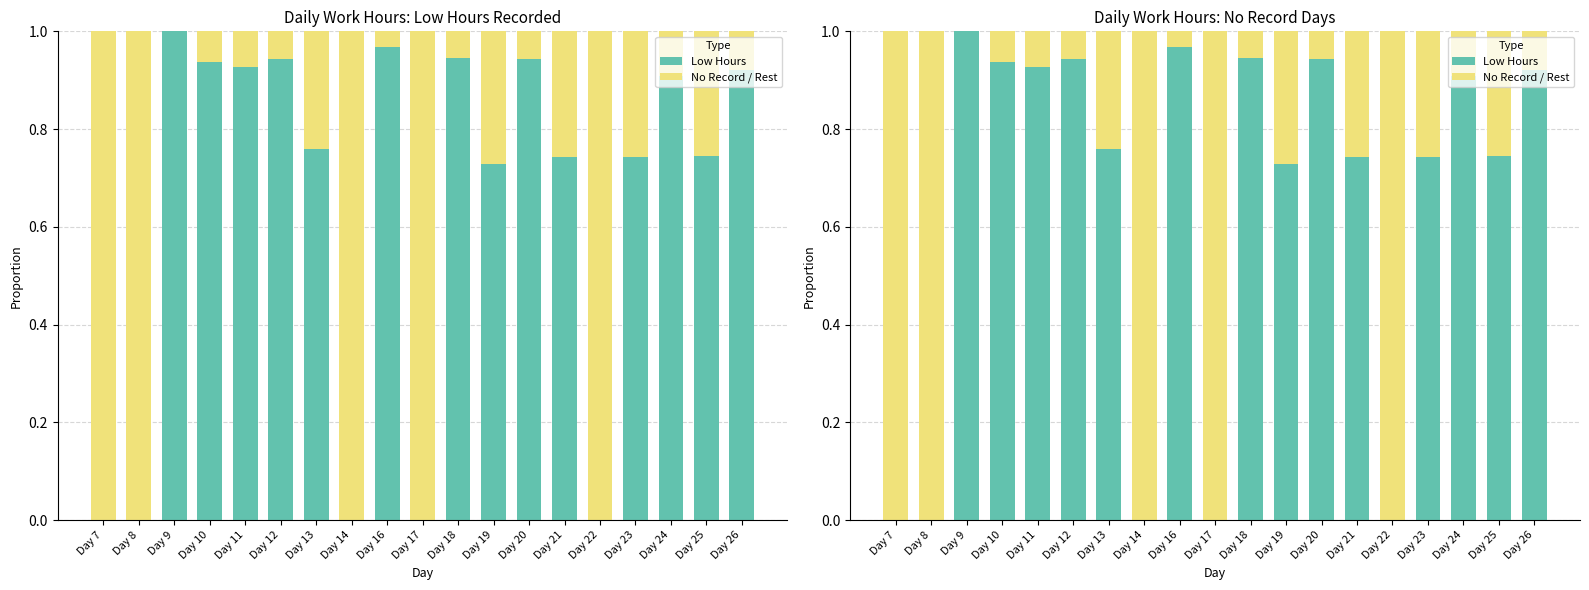

How many categories are shown in the chart?

19